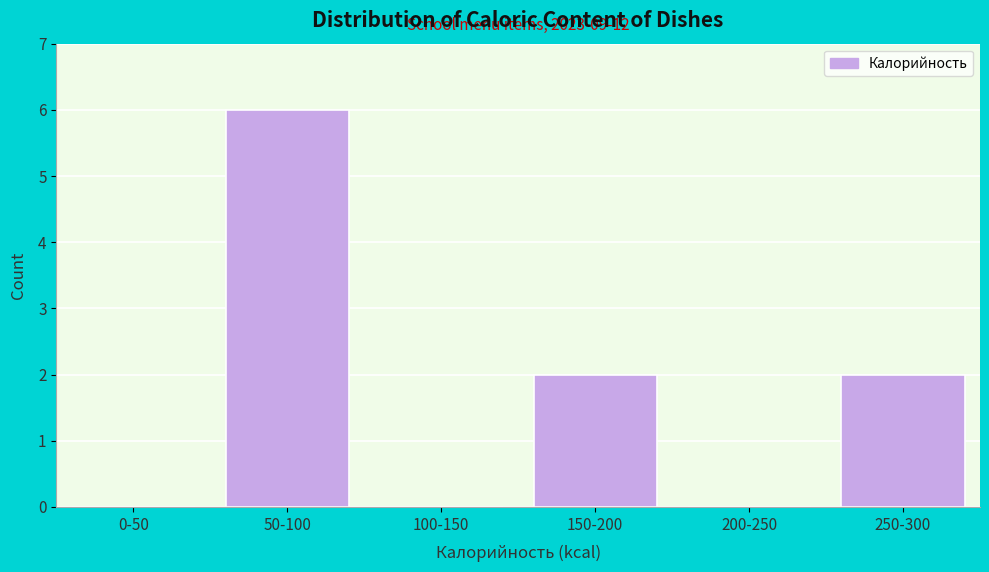

Reading right to left, transcribe all the data shown in this chart.

250-300=2	200-250=0	150-200=2	100-150=0	50-100=6	0-50=0